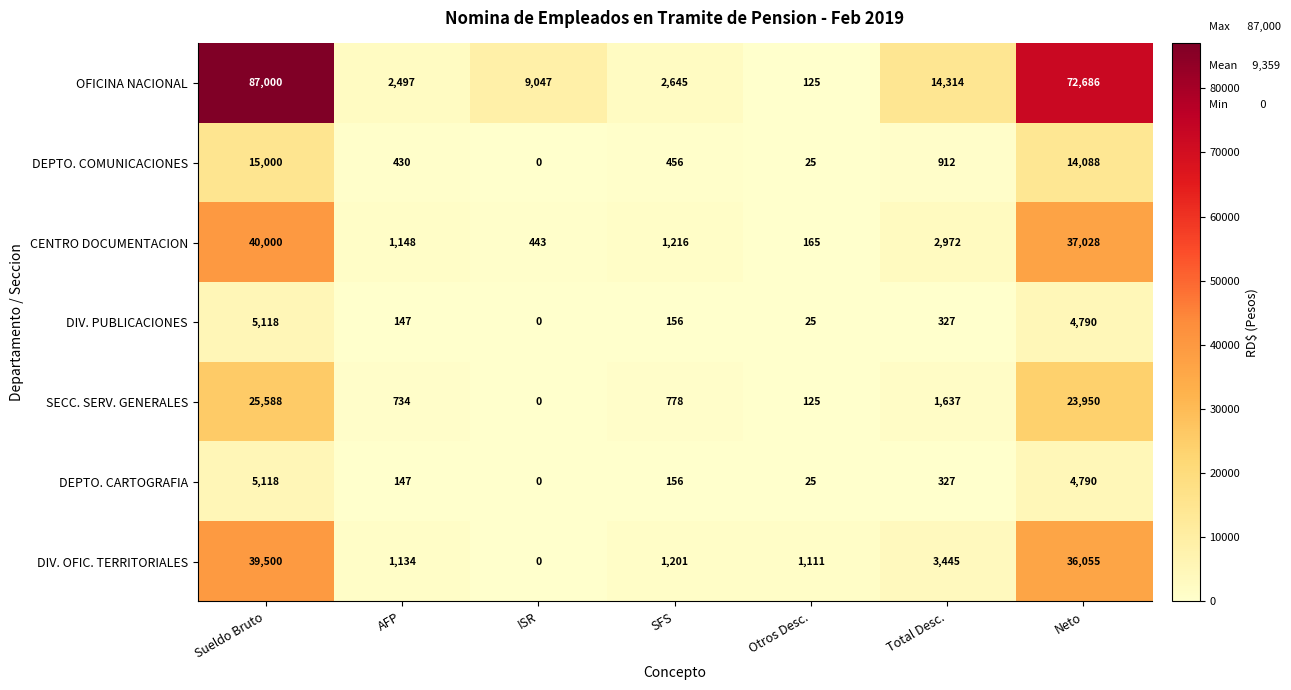

What is the difference between the DEPTO. CARTOGRAFIA values at Neto and AFP?

4643